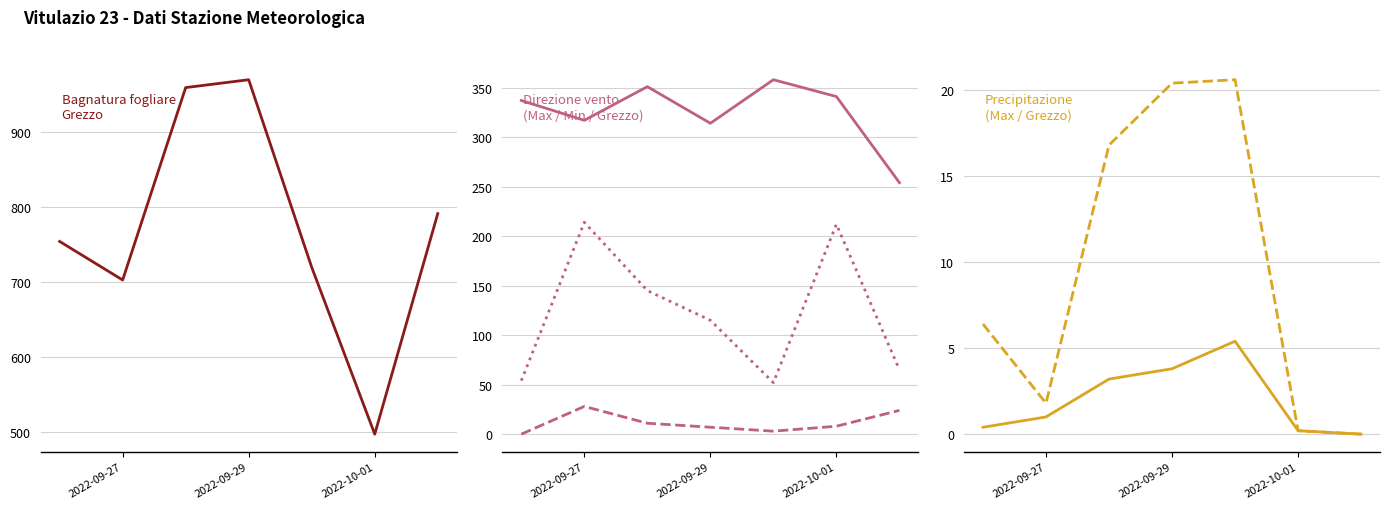

What is the sum of all Direzione vento - Min values?

81.0